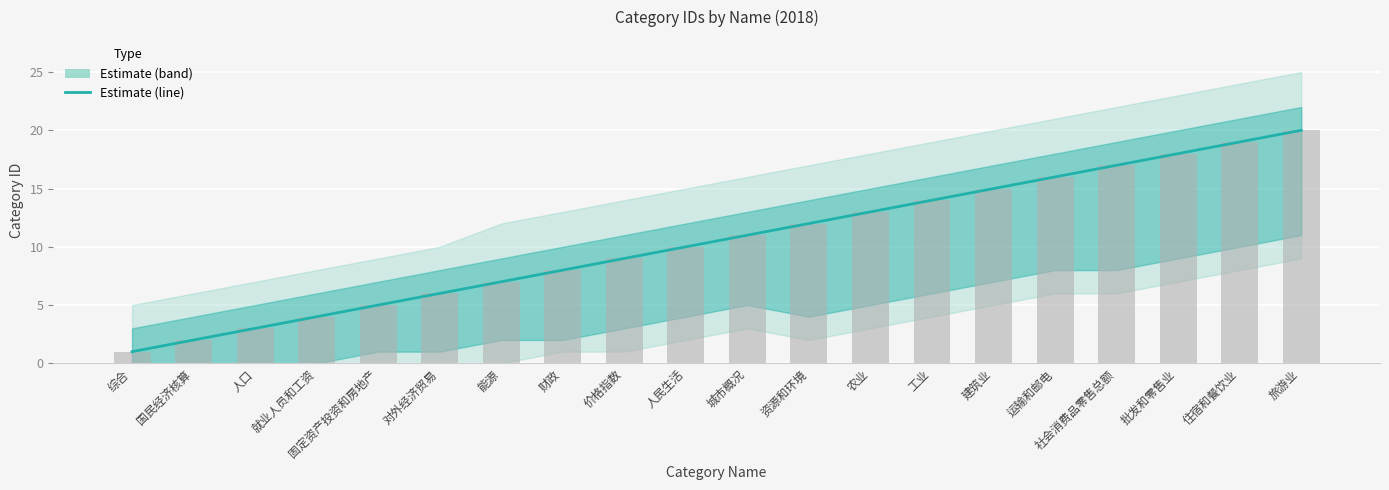

List the labels in order of value, largest first.

旅游业, 住宿和餐饮业, 批发和零售业, 社会消费品零售总额, 运输和邮电, 建筑业, 工业, 农业, 资源和环境, 城市概况, 人民生活, 价格指数, 财政, 能源, 对外经济贸易, 固定资产投资和房地产, 就业人员和工资, 人口, 国民经济核算, 综合